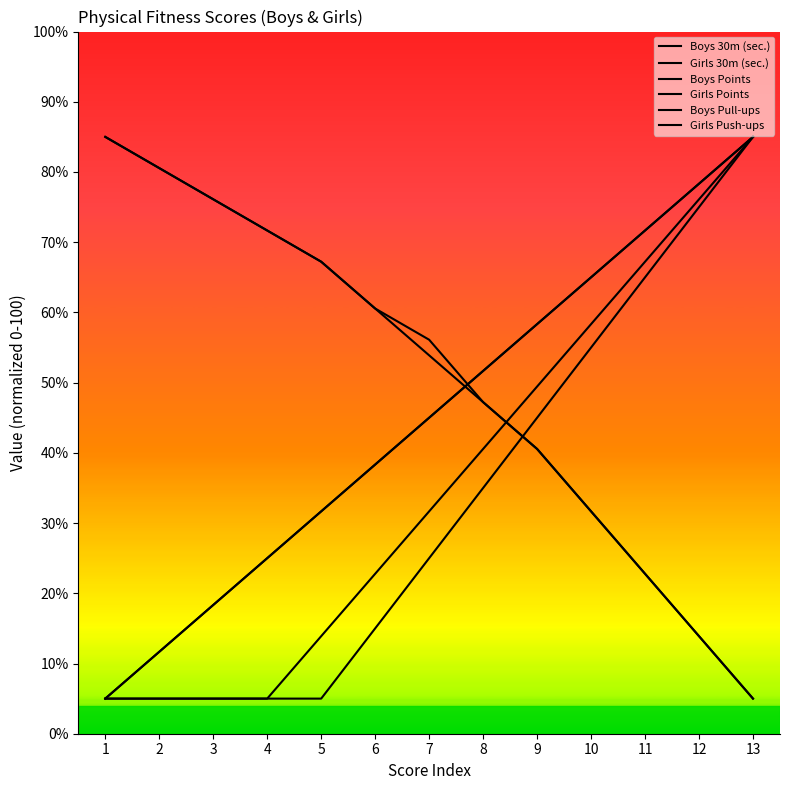

Between 6 and 13, which is larger?

13